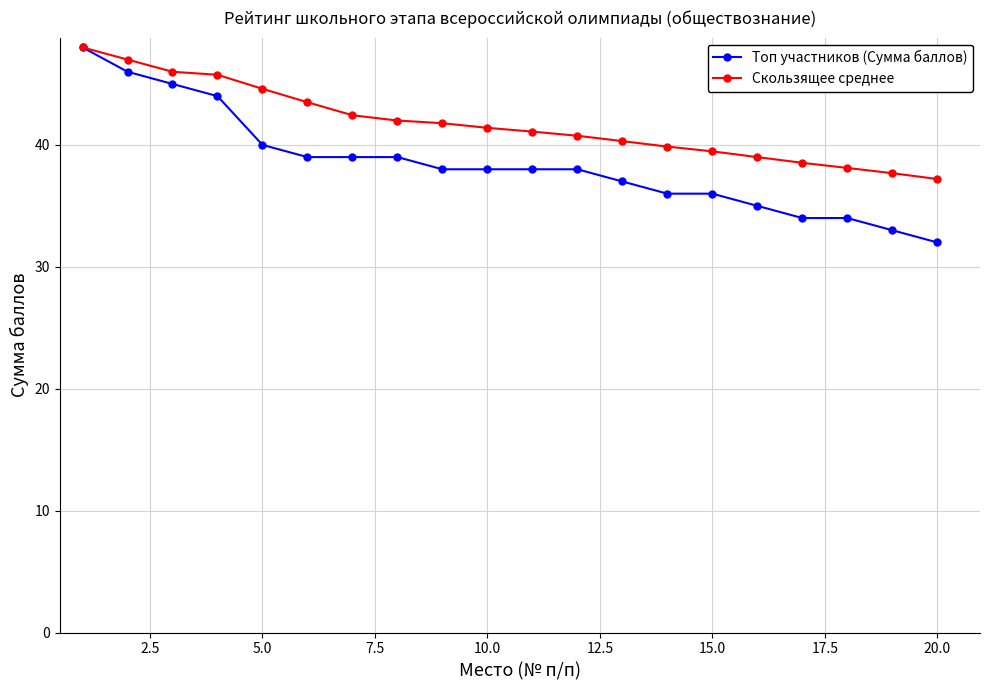

Which series has the widest spread of values?

Топ участников (Сумма баллов)